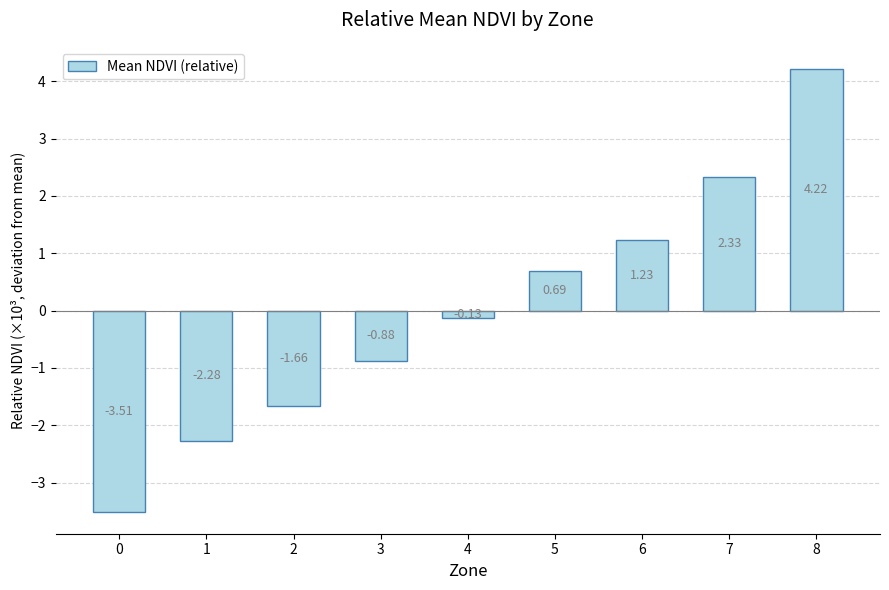

What is the difference between the maximum and minimum values?

7.7